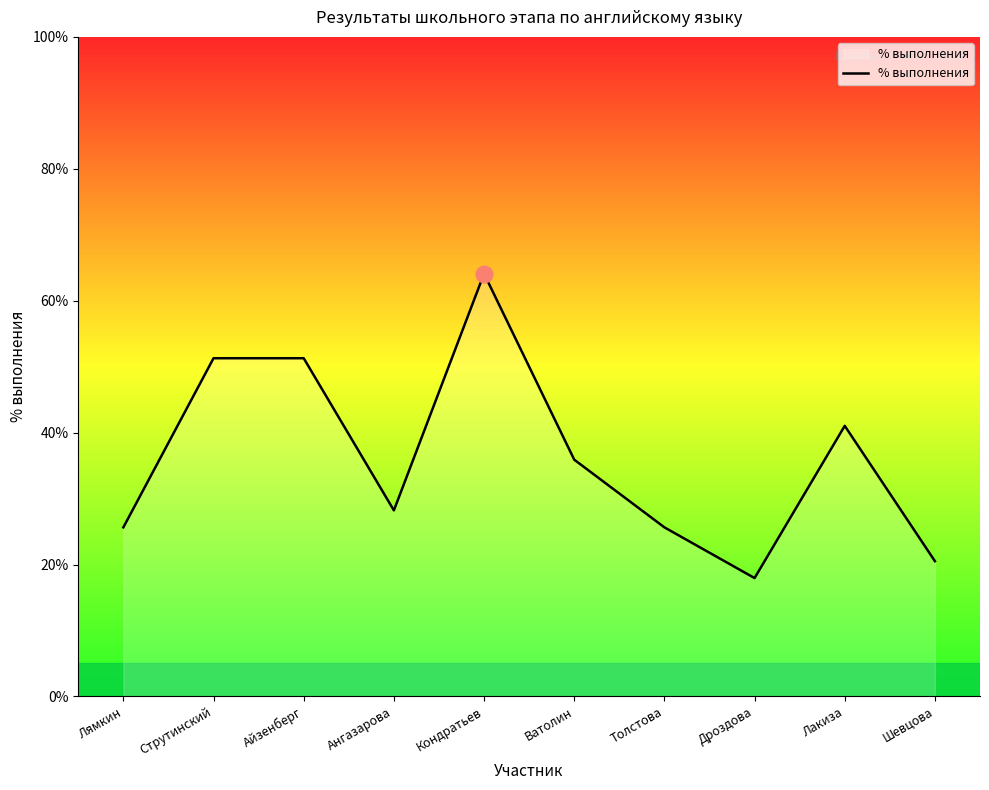

What is the ratio of the value at Ватолин to the value at Дроздова?

2.0